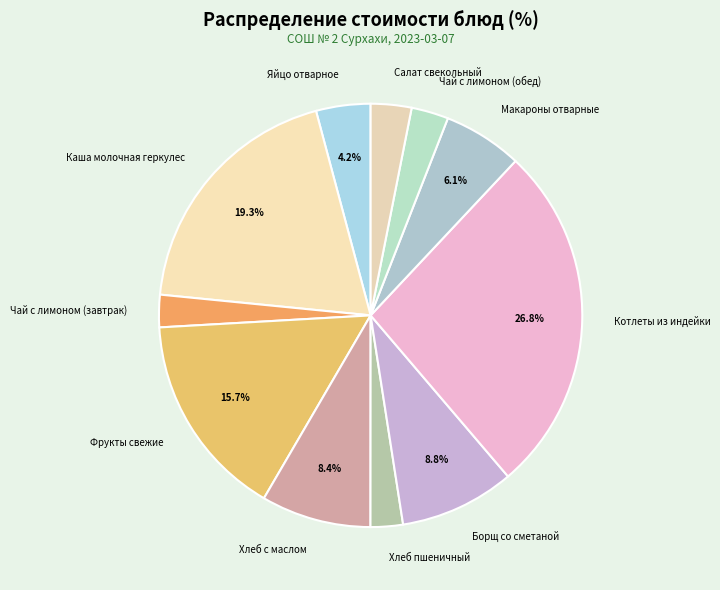

Is it true that Хлеб пшеничный is 17% of the pie?

False